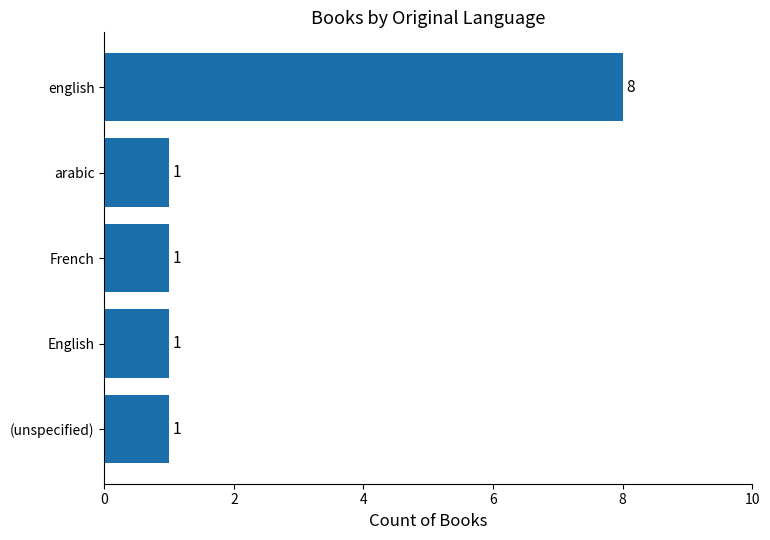

How many data points are above 1?

1